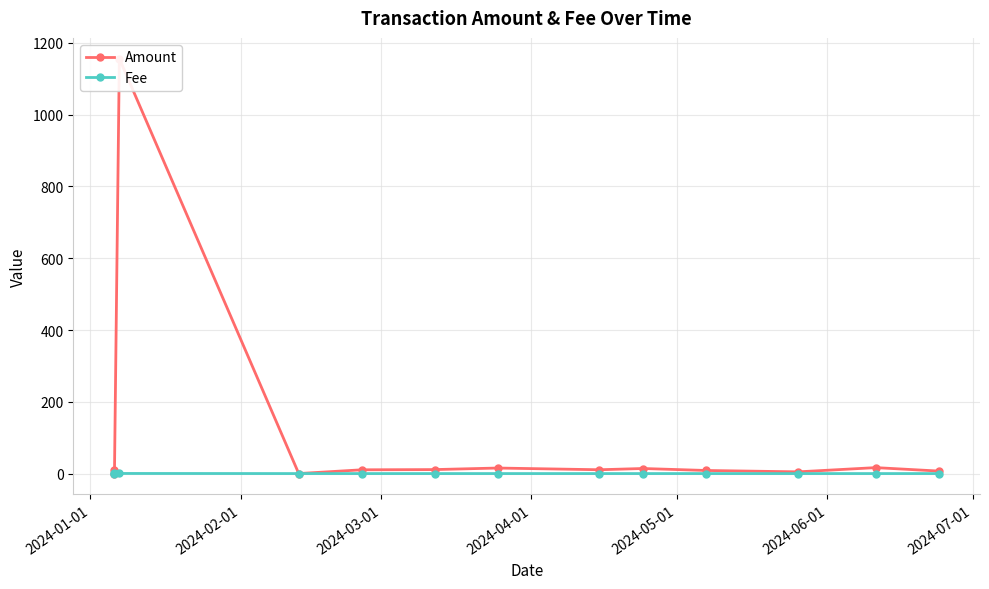

What is the difference between the highest and lowest values at 2024-03-01?

1155.8